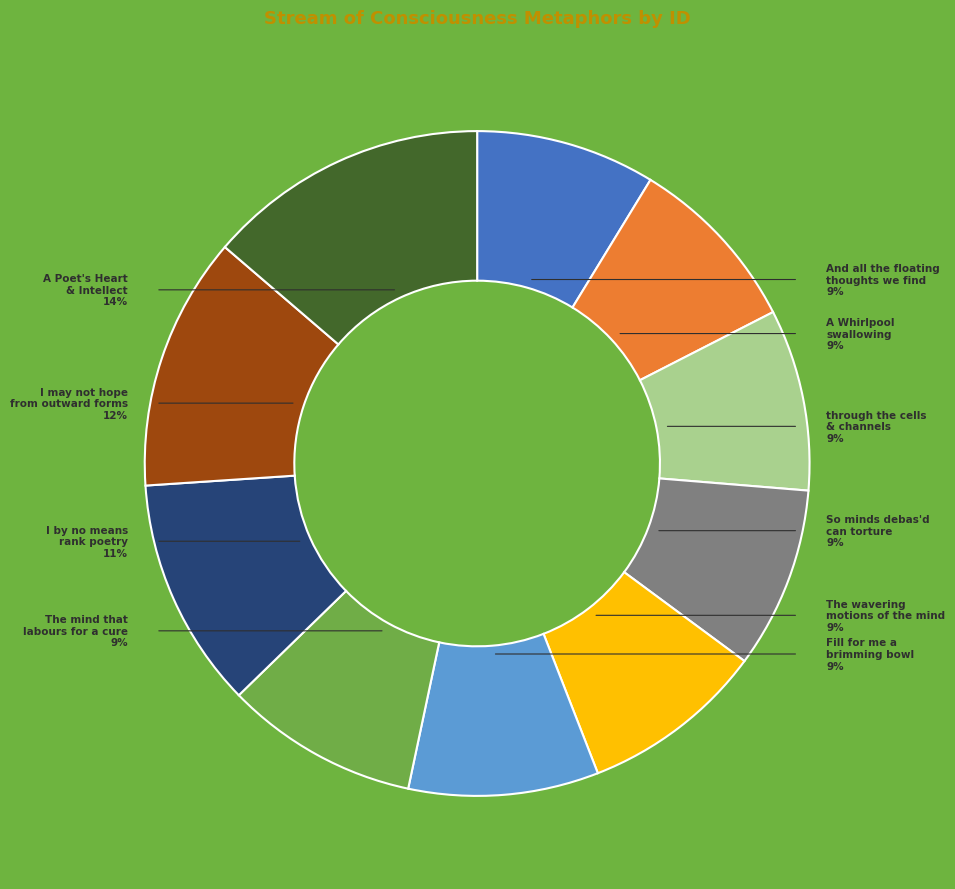

Rank the categories by value from lowest to highest.

And all the floating thoughts we find, A Whirlpool swallowing up each awful thought, through the cells / And channels of the brain, So minds debas'd can torture gen'rous thought, The wavering motions of the mind, Fill for me a brimming bowl, The mind that labours for a cure, I by no means rank poetry or poets high, I may not hope from outward forms to win, A Poet's Heart & Intellect should be combined